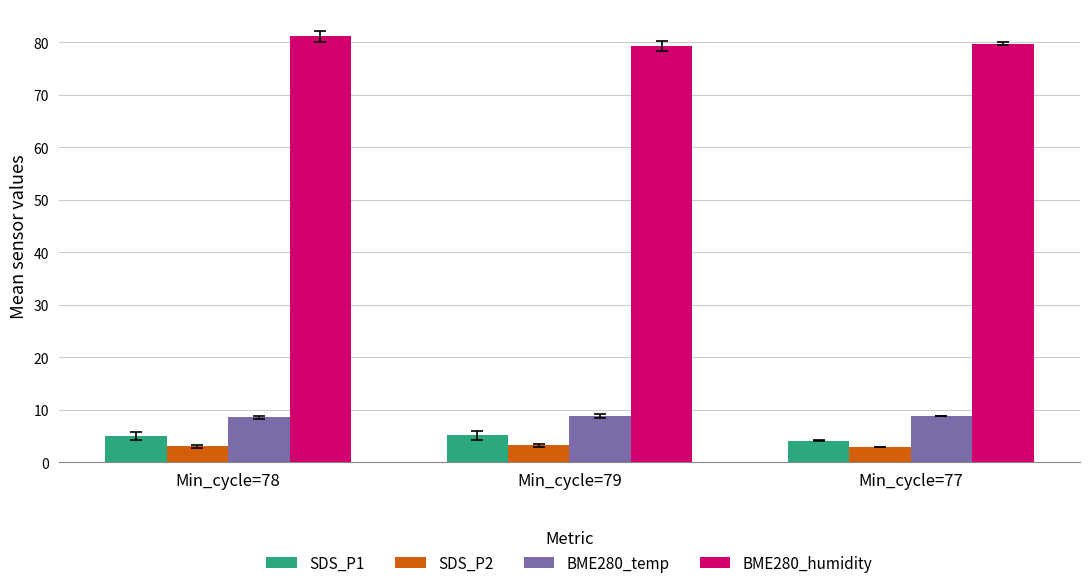

What is the spread (max minus min) of values at Min_cycle=77?

76.8